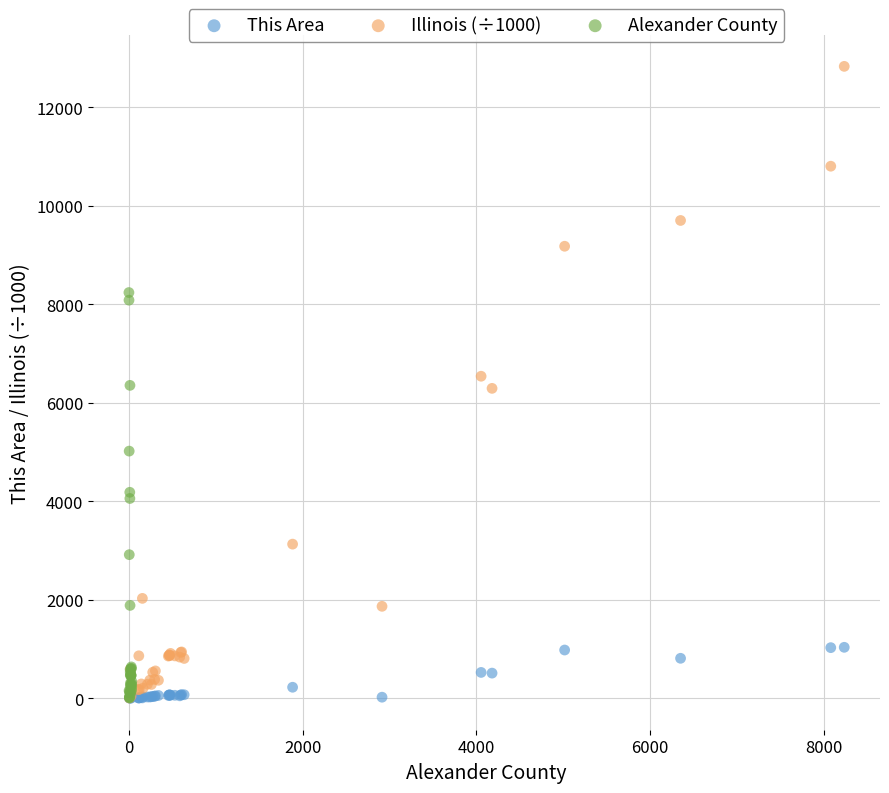

Which series contains the highest Y value?

Illinois (÷1000)